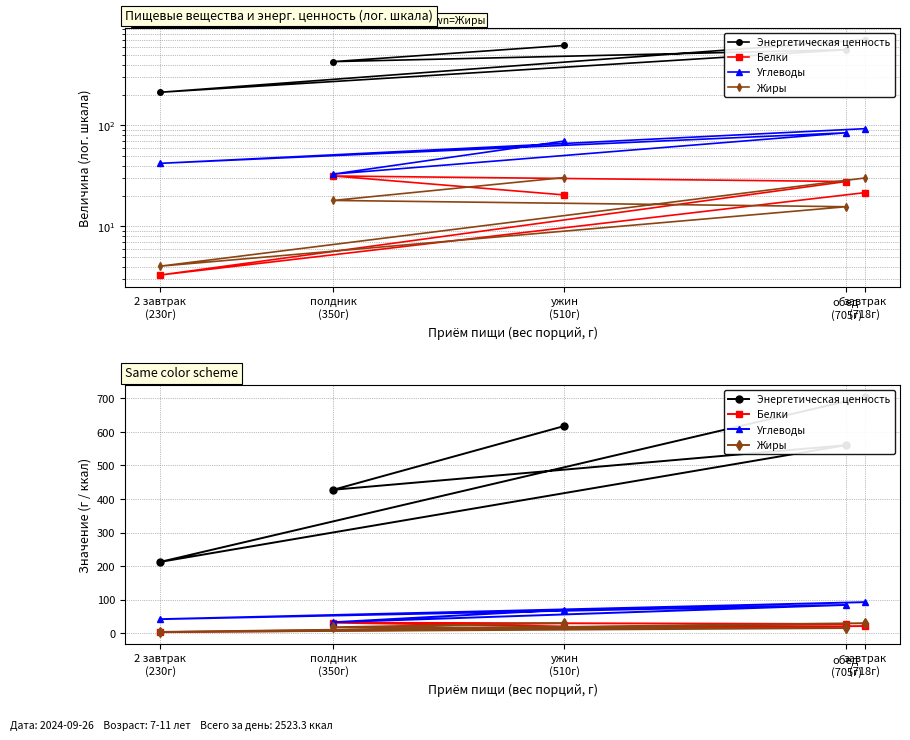

List the labels in order of Жиры value, smallest first.

2 завтрак
(230г), обед
(705г), полдник
(350г), завтрак
(718г), ужин
(510г)